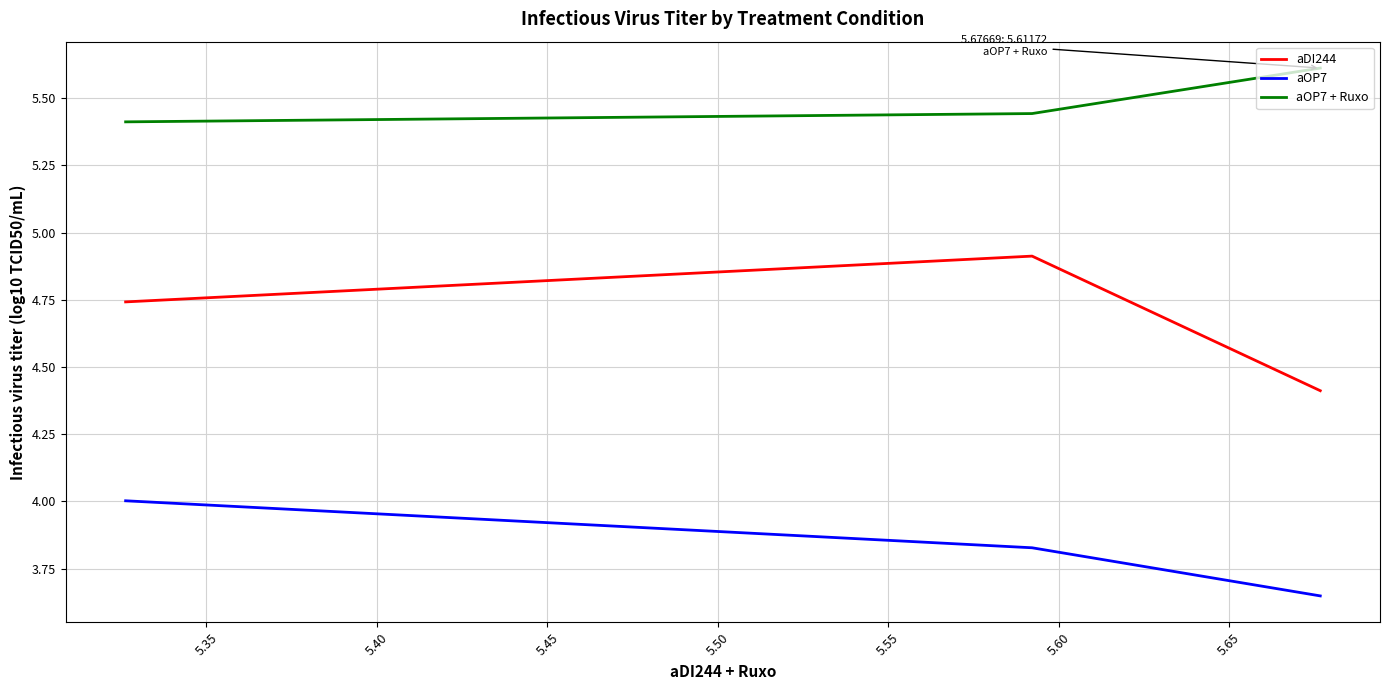

What is the maximum value shown in the chart?

5.6